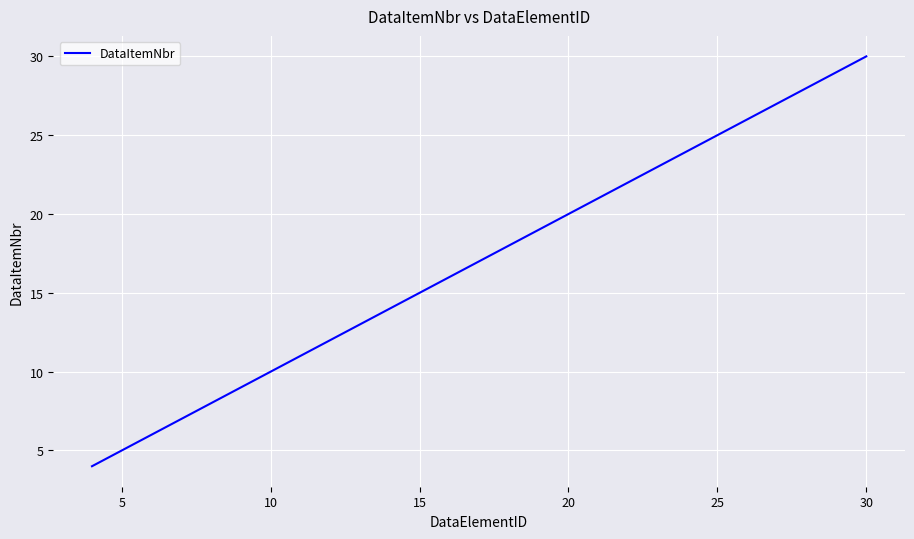

What is the difference between the maximum and minimum values?

26